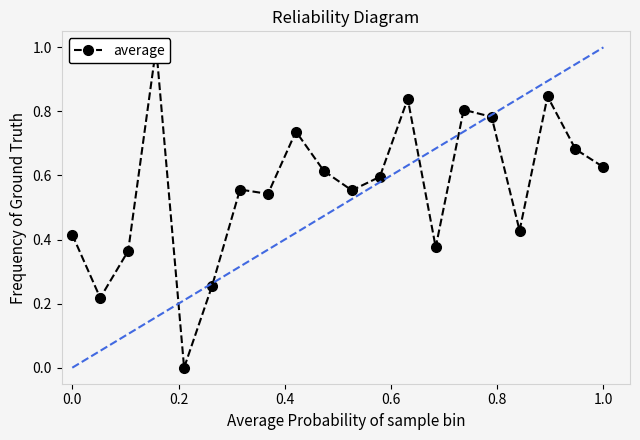

How many series are shown in this chart?

1